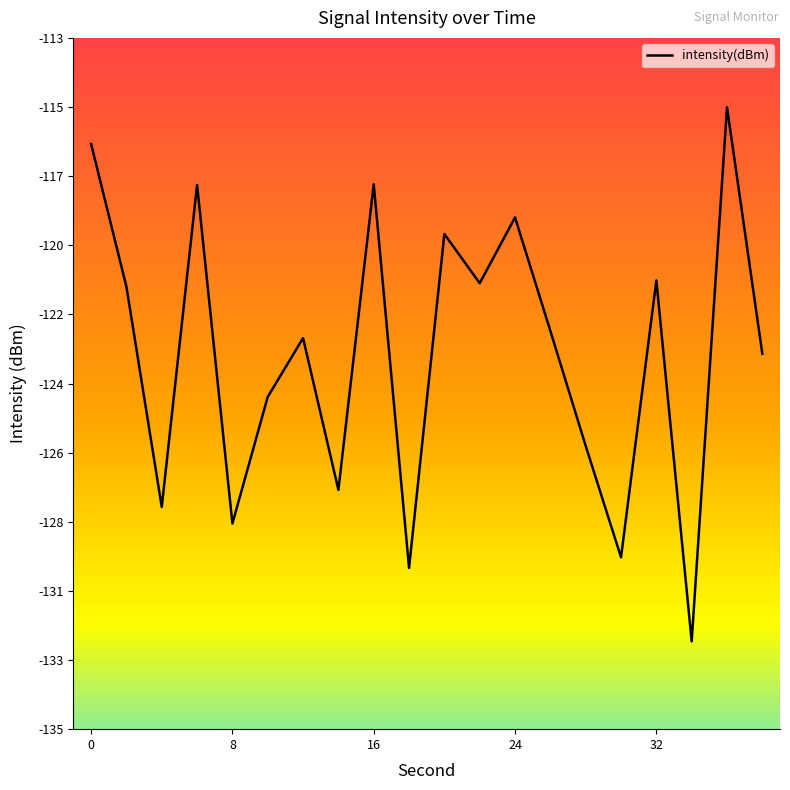

Is this an area chart (filled region under the line)?

No